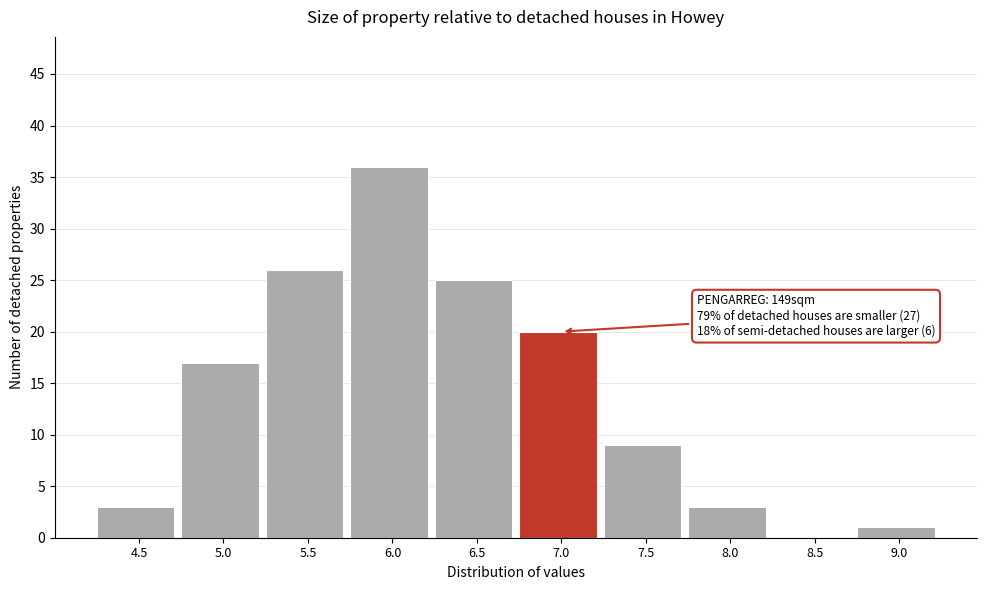

Reading left to right, transcribe all the data shown in this chart.

4.5=3	5.0=17	5.5=26	6.0=36	6.5=25	7.0=20	7.5=9	8.0=3	8.5=0	9.0=1